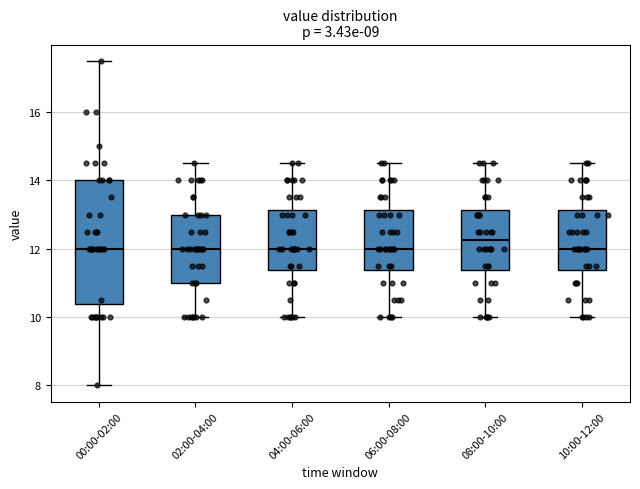

Which box is the tallest, from its lower edge to its upper edge?

00:00-02:00